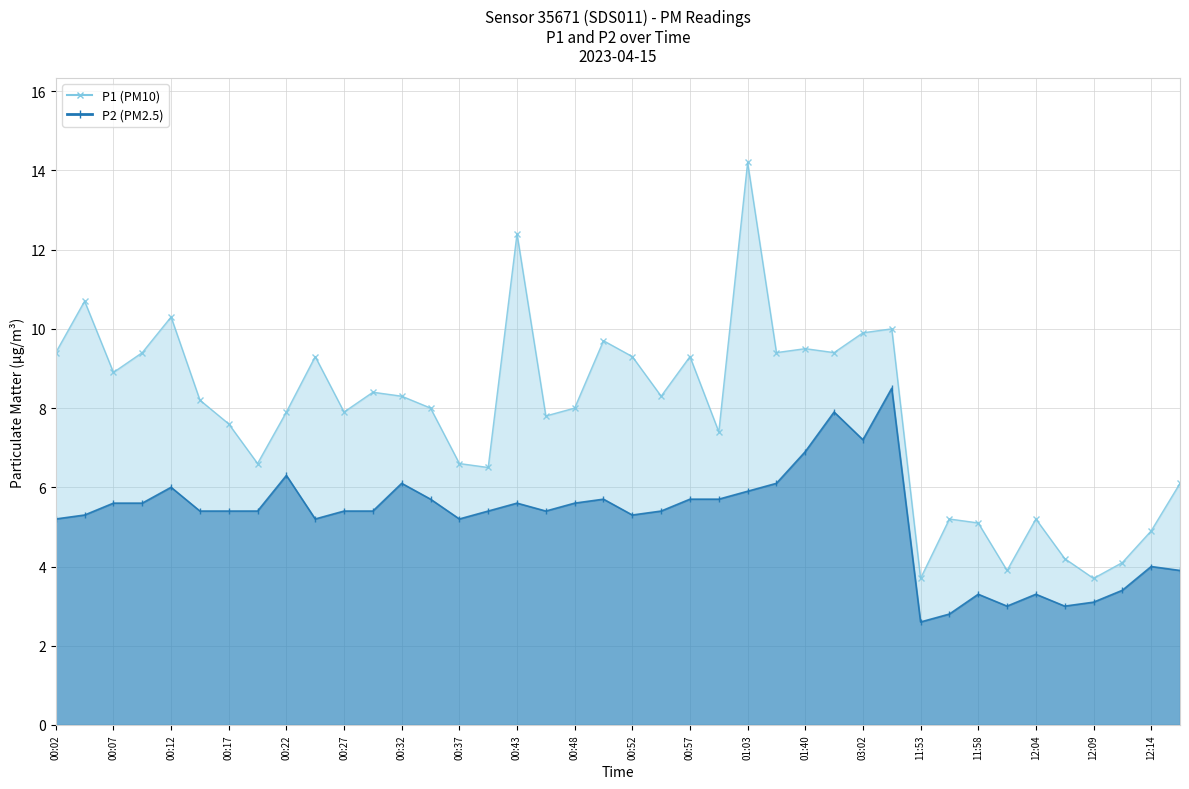

How many values in the P2 series exceed 5?

30